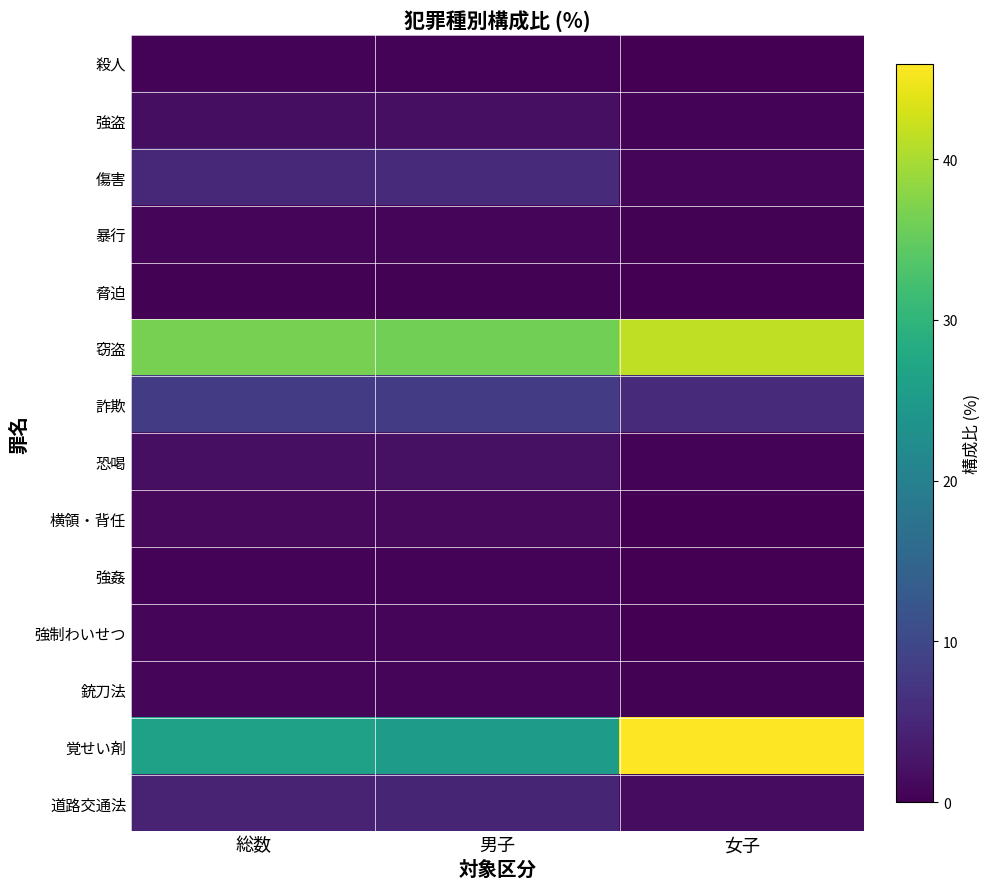

Reading left to right, what are all the values shown in this chart?

殺人: 総数=0.4	男子=0.4	女子=0.1
強盗: 総数=1.7	男子=1.8	女子=0.4
傷害: 総数=5.3	男子=5.5	女子=0.7
暴行: 総数=0.7	男子=0.7	女子=0.2
脅迫: 総数=0.3	男子=0.3	女子=0.0
窃盗: 総数=36.4	男子=36.1	女子=41.5
詐欺: 総数=8.0	男子=8.1	女子=5.7
恐喝: 総数=1.9	男子=2.0	女子=0.4
横領・背任: 総数=1.1	男子=1.2	女子=0.0
強姦: 総数=0.5	男子=0.5	女子=0.0
強制わいせつ: 総数=0.7	男子=0.7	女子=0.0
銃刀法: 総数=0.7	男子=0.8	女子=0.2
覚せい剤: 総数=26.3	男子=25.2	女子=45.9
道路交通法: 総数=4.6	男子=4.7	女子=1.6